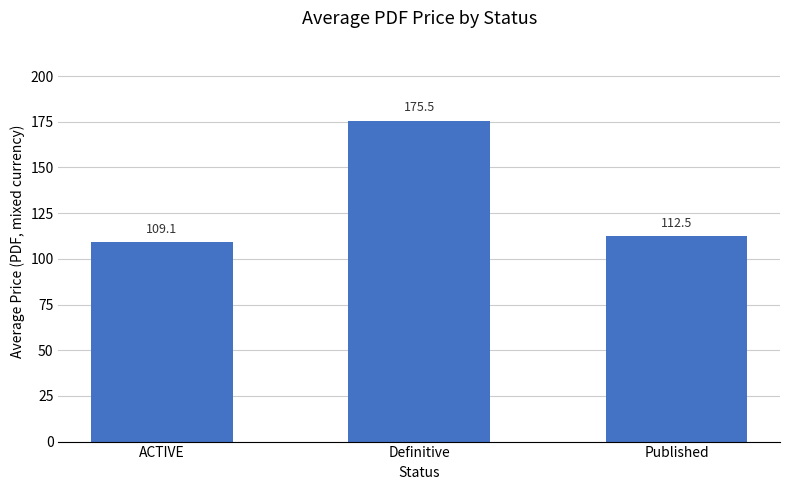

List the labels in order of value, smallest first.

ACTIVE, Published, Definitive